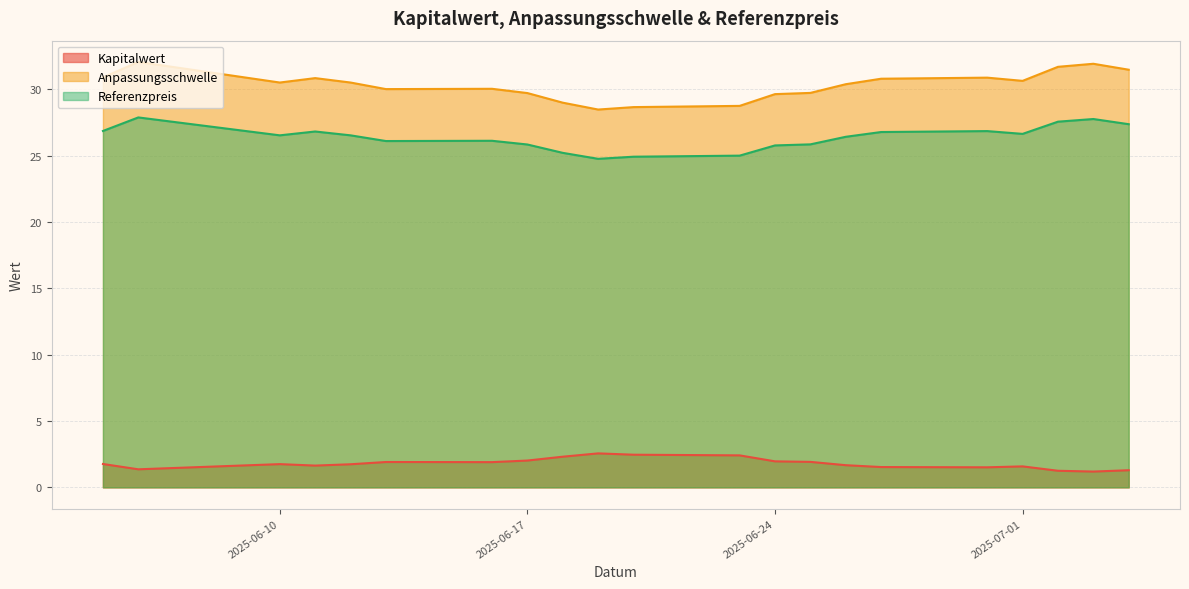

Which category has the highest value across all series?

2025-06-06